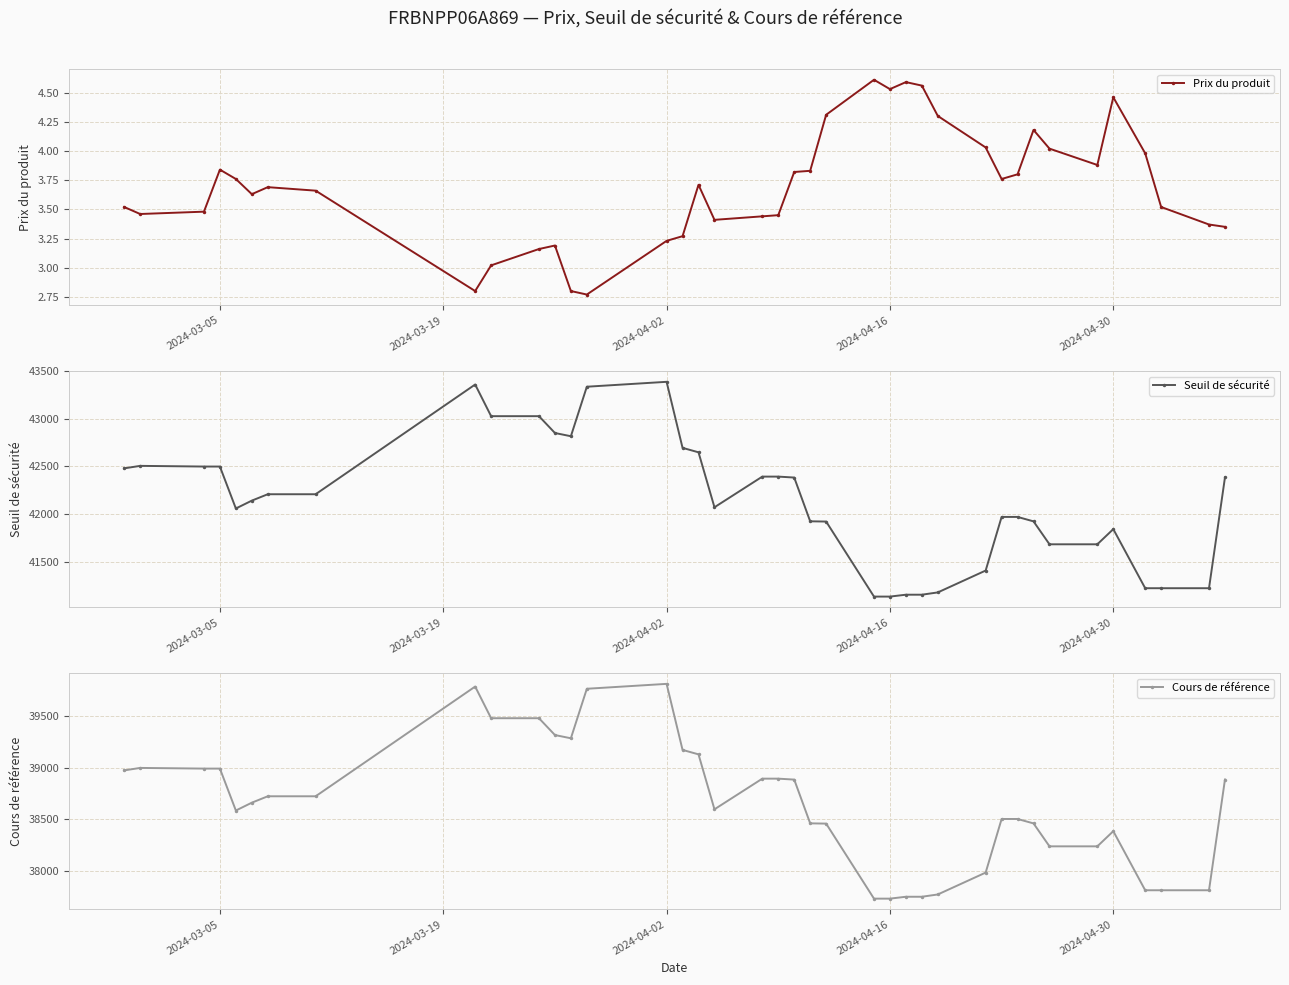

True or false: Prix du produit has more than 1 points higher than both neighbors.

True